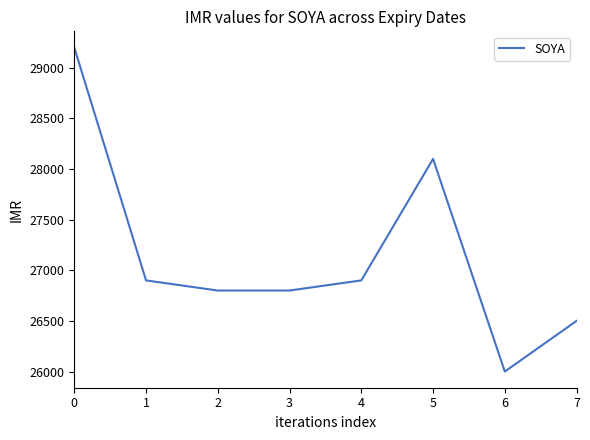

What value does the data have at 1, to the nearest 50?

26900